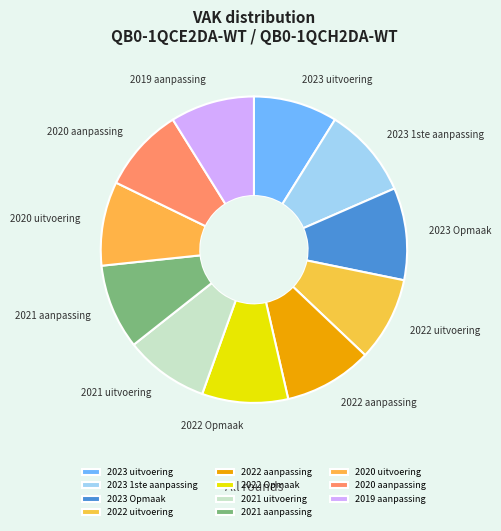

Count the number of slices in the pie.

11